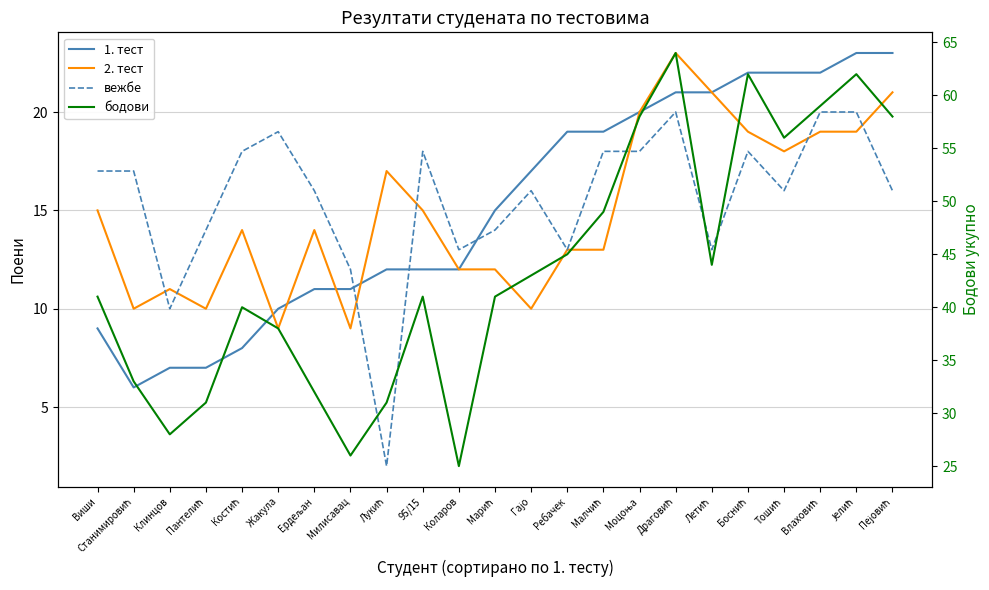

The 2. тест series shows 19 at Боснић. True or false?

True